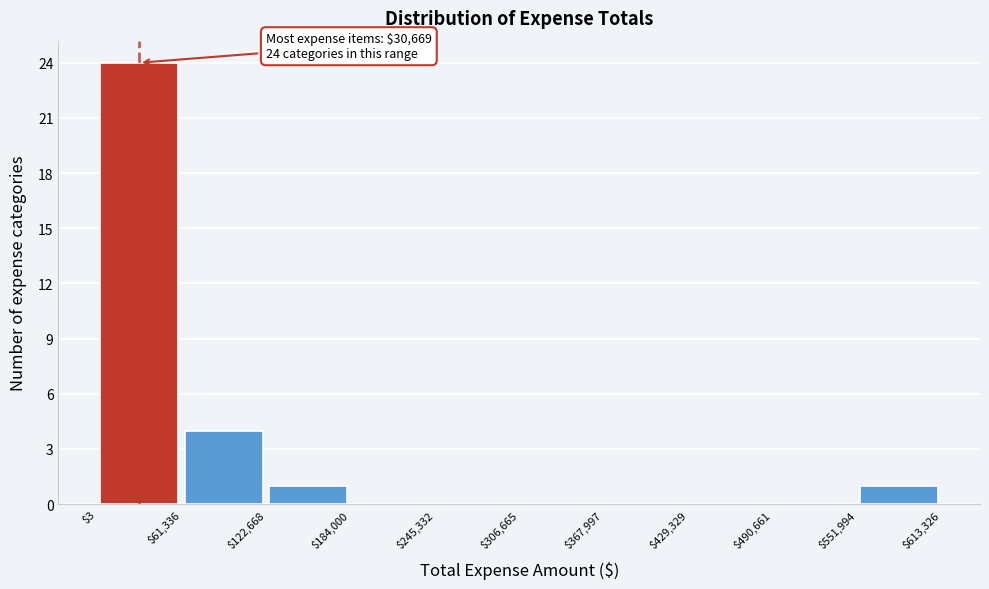

Which range on the x-axis has the tallest bar?

$3 to $61,336